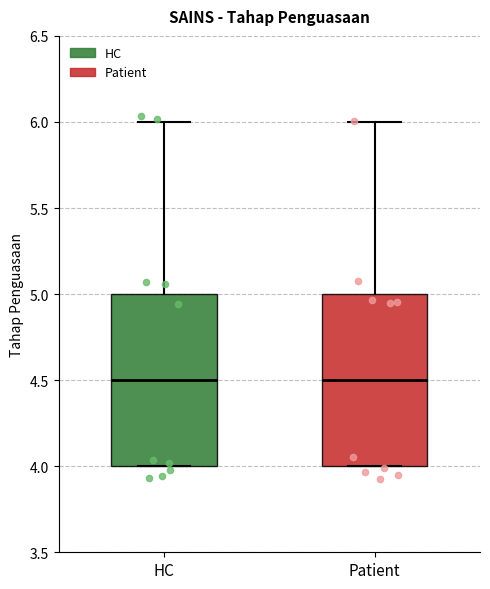

Reading left to right, read every box against the y-axis: the position of its median line, the range the box covers, and the ends of its whiskers. The values are not printed on the chart, so give them approximately, as read against the axis.

HC: median 4.5, box 4.0 to 5.0, whiskers 4.0 to 6.0
Patient: median 4.5, box 4.0 to 5.0, whiskers 4.0 to 6.0